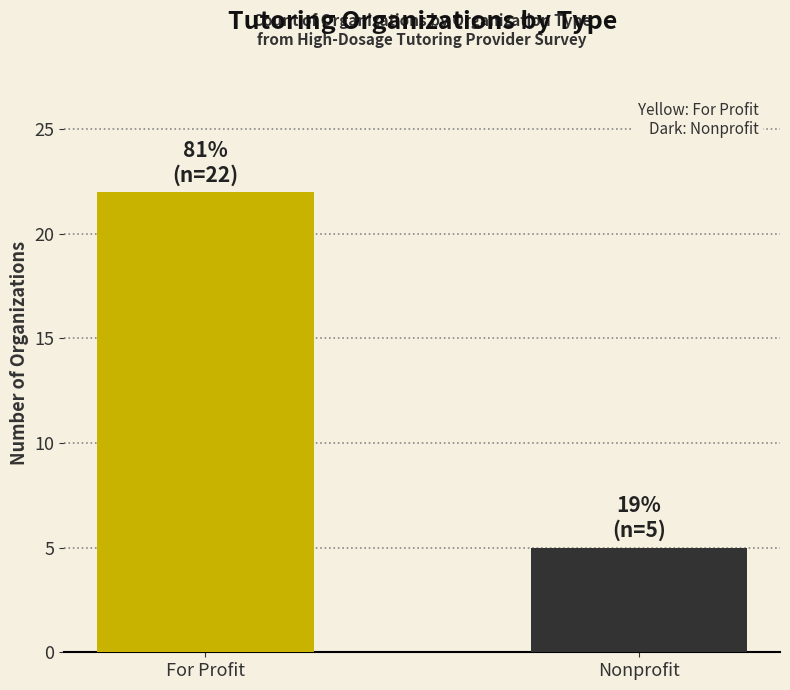

What is the difference between the values at Nonprofit and For Profit?

17